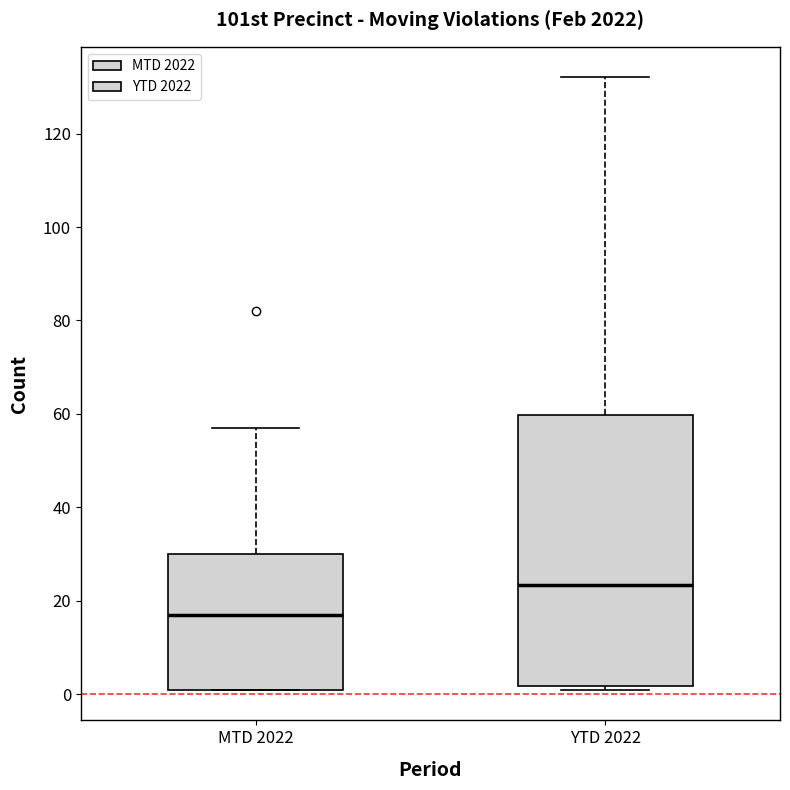

Where does the upper whisker of the box for YTD 2022 end on the y-axis? The values are not printed on the chart, so give them approximately, as read against the axis.

132